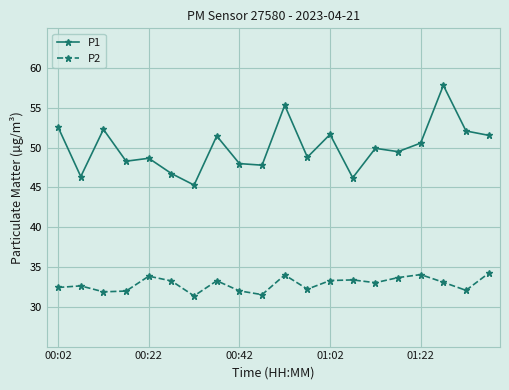

Rank the series by their maximum value, from lowest to highest.

P2, P1